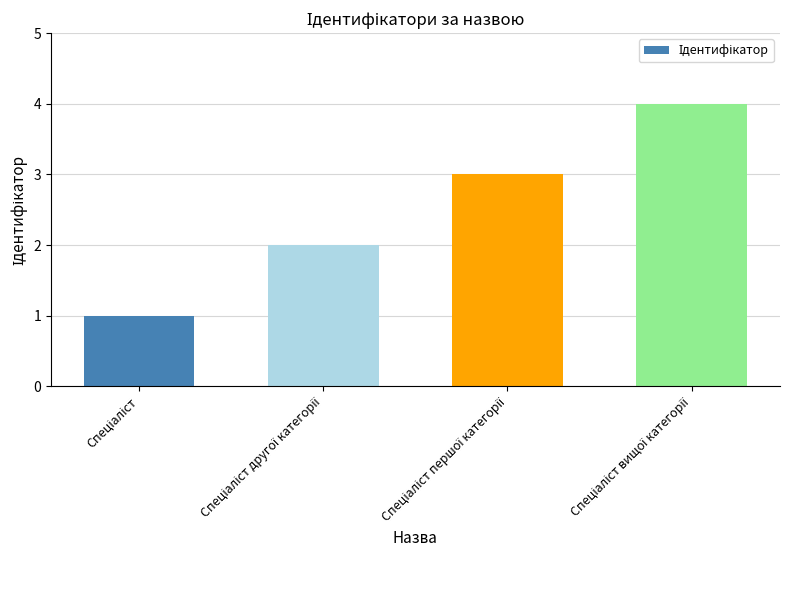

What is the sum of all values?

10